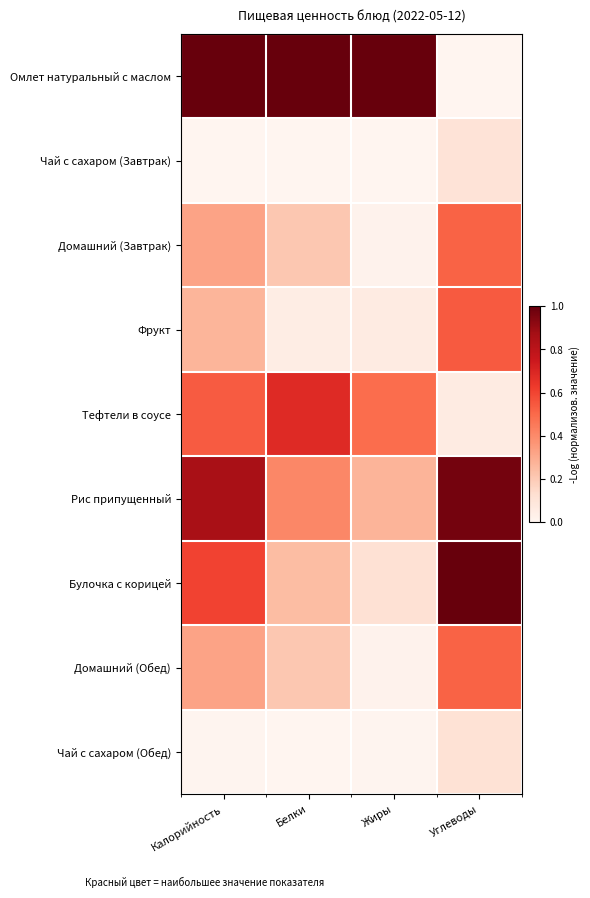

At which category is the sum across all series the highest?

Калорийность